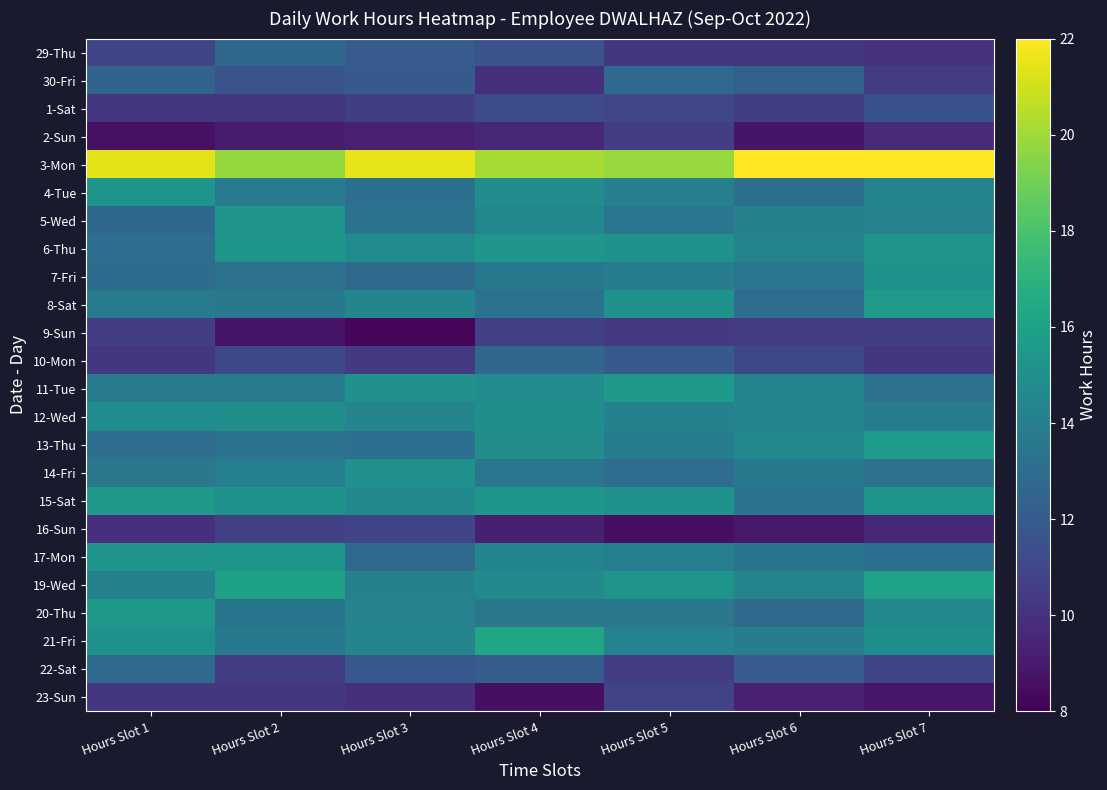

Reading left to right, extract all data points from this chart.

29-Thu: Hours Slot 1=10.9	Hours Slot 2=12.7	Hours Slot 3=12.0	Hours Slot 4=11.6	Hours Slot 5=10.3	Hours Slot 6=10.3	Hours Slot 7=10.0
30-Fri: Hours Slot 1=12.5	Hours Slot 2=11.7	Hours Slot 3=12.0	Hours Slot 4=9.9	Hours Slot 5=12.8	Hours Slot 6=12.4	Hours Slot 7=10.5
1-Sat: Hours Slot 1=10.2	Hours Slot 2=10.3	Hours Slot 3=10.6	Hours Slot 4=11.3	Hours Slot 5=11.0	Hours Slot 6=10.6	Hours Slot 7=11.5
2-Sun: Hours Slot 1=8.6	Hours Slot 2=9.1	Hours Slot 3=9.3	Hours Slot 4=9.6	Hours Slot 5=10.5	Hours Slot 6=8.8	Hours Slot 7=9.7
3-Mon: Hours Slot 1=21.4	Hours Slot 2=19.8	Hours Slot 3=21.5	Hours Slot 4=20.2	Hours Slot 5=19.9	Hours Slot 6=22.5	Hours Slot 7=22.6
4-Tue: Hours Slot 1=15.2	Hours Slot 2=13.7	Hours Slot 3=13.1	Hours Slot 4=14.9	Hours Slot 5=14.1	Hours Slot 6=13.2	Hours Slot 7=14.3
5-Wed: Hours Slot 1=12.7	Hours Slot 2=15.3	Hours Slot 3=13.3	Hours Slot 4=14.5	Hours Slot 5=13.5	Hours Slot 6=14.1	Hours Slot 7=14.2
6-Thu: Hours Slot 1=13.0	Hours Slot 2=15.4	Hours Slot 3=14.8	Hours Slot 4=15.3	Hours Slot 5=15.2	Hours Slot 6=14.3	Hours Slot 7=15.2
7-Fri: Hours Slot 1=13.0	Hours Slot 2=13.3	Hours Slot 3=12.8	Hours Slot 4=13.7	Hours Slot 5=13.9	Hours Slot 6=13.5	Hours Slot 7=15.2
8-Sat: Hours Slot 1=13.9	Hours Slot 2=13.6	Hours Slot 3=14.4	Hours Slot 4=13.2	Hours Slot 5=15.2	Hours Slot 6=13.0	Hours Slot 7=15.7
9-Sun: Hours Slot 1=10.5	Hours Slot 2=8.8	Hours Slot 3=8.2	Hours Slot 4=10.7	Hours Slot 5=10.3	Hours Slot 6=10.4	Hours Slot 7=10.5
10-Mon: Hours Slot 1=10.3	Hours Slot 2=11.1	Hours Slot 3=10.4	Hours Slot 4=12.6	Hours Slot 5=11.9	Hours Slot 6=11.0	Hours Slot 7=10.2
11-Tue: Hours Slot 1=13.8	Hours Slot 2=13.8	Hours Slot 3=15.1	Hours Slot 4=14.8	Hours Slot 5=15.5	Hours Slot 6=14.3	Hours Slot 7=13.2
12-Wed: Hours Slot 1=14.8	Hours Slot 2=15.0	Hours Slot 3=14.4	Hours Slot 4=15.0	Hours Slot 5=14.2	Hours Slot 6=14.2	Hours Slot 7=14.0
13-Thu: Hours Slot 1=13.1	Hours Slot 2=13.3	Hours Slot 3=13.1	Hours Slot 4=14.9	Hours Slot 5=13.9	Hours Slot 6=14.5	Hours Slot 7=15.7
14-Fri: Hours Slot 1=13.5	Hours Slot 2=14.0	Hours Slot 3=15.1	Hours Slot 4=13.5	Hours Slot 5=13.0	Hours Slot 6=13.7	Hours Slot 7=13.3
15-Sat: Hours Slot 1=15.5	Hours Slot 2=15.2	Hours Slot 3=14.7	Hours Slot 4=15.4	Hours Slot 5=15.2	Hours Slot 6=13.3	Hours Slot 7=15.4
16-Sun: Hours Slot 1=9.9	Hours Slot 2=10.7	Hours Slot 3=10.9	Hours Slot 4=9.2	Hours Slot 5=8.6	Hours Slot 6=8.9	Hours Slot 7=9.5
17-Mon: Hours Slot 1=15.2	Hours Slot 2=15.4	Hours Slot 3=12.8	Hours Slot 4=14.3	Hours Slot 5=14.0	Hours Slot 6=13.4	Hours Slot 7=13.1
19-Wed: Hours Slot 1=14.2	Hours Slot 2=16.0	Hours Slot 3=14.1	Hours Slot 4=14.7	Hours Slot 5=15.3	Hours Slot 6=14.3	Hours Slot 7=16.1
20-Thu: Hours Slot 1=15.6	Hours Slot 2=13.5	Hours Slot 3=14.2	Hours Slot 4=13.6	Hours Slot 5=13.6	Hours Slot 6=12.8	Hours Slot 7=14.5
21-Fri: Hours Slot 1=15.0	Hours Slot 2=13.7	Hours Slot 3=14.3	Hours Slot 4=16.2	Hours Slot 5=14.2	Hours Slot 6=13.9	Hours Slot 7=15.0
22-Sat: Hours Slot 1=12.8	Hours Slot 2=10.6	Hours Slot 3=11.8	Hours Slot 4=12.1	Hours Slot 5=10.5	Hours Slot 6=12.0	Hours Slot 7=10.9
23-Sun: Hours Slot 1=10.2	Hours Slot 2=10.2	Hours Slot 3=9.9	Hours Slot 4=8.6	Hours Slot 5=10.8	Hours Slot 6=9.3	Hours Slot 7=8.9